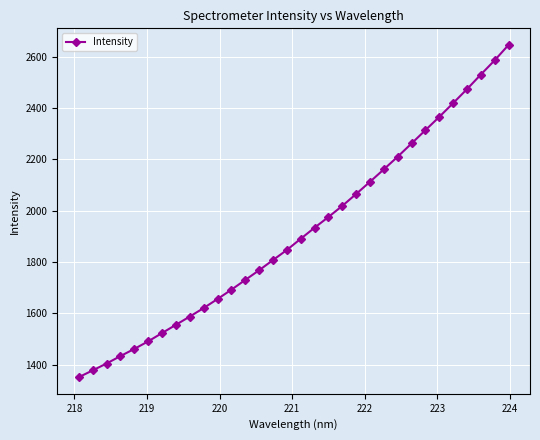

What is the value of the 25th point from the left?

2262.5